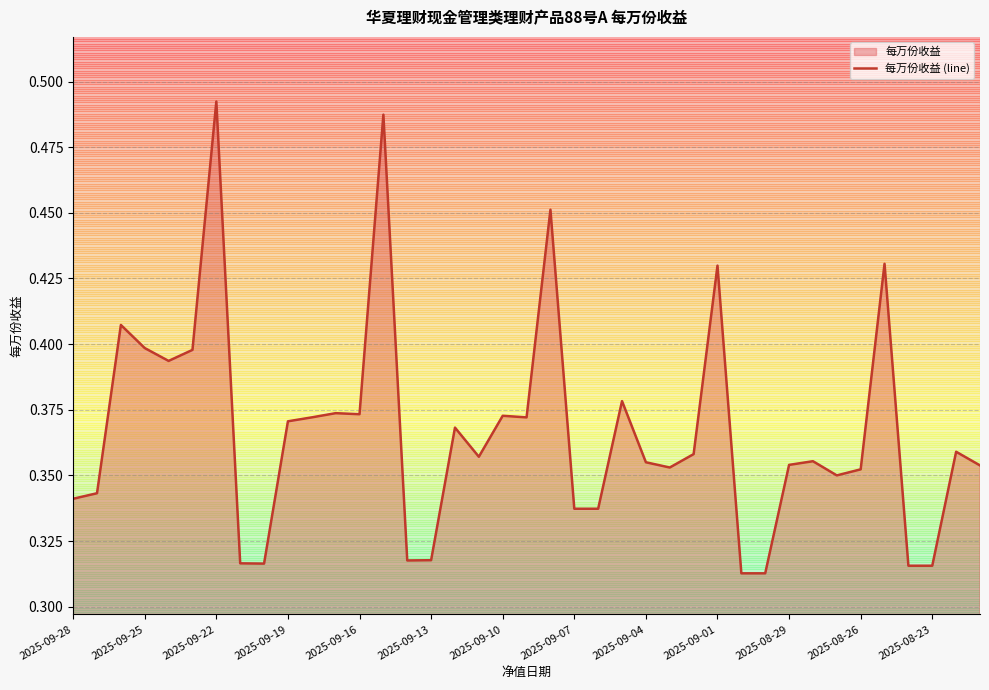

What is the value of the 14th point from the left?

0.5